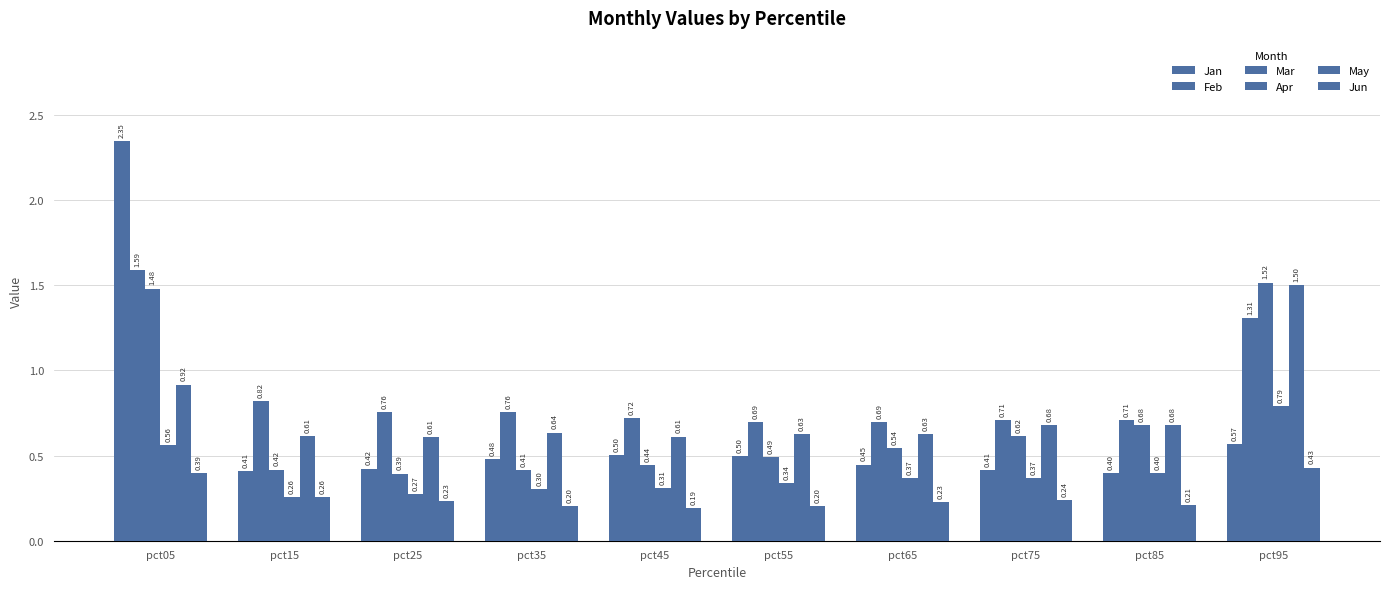

True or false: Feb has a value of 1.2 at pct25.

False